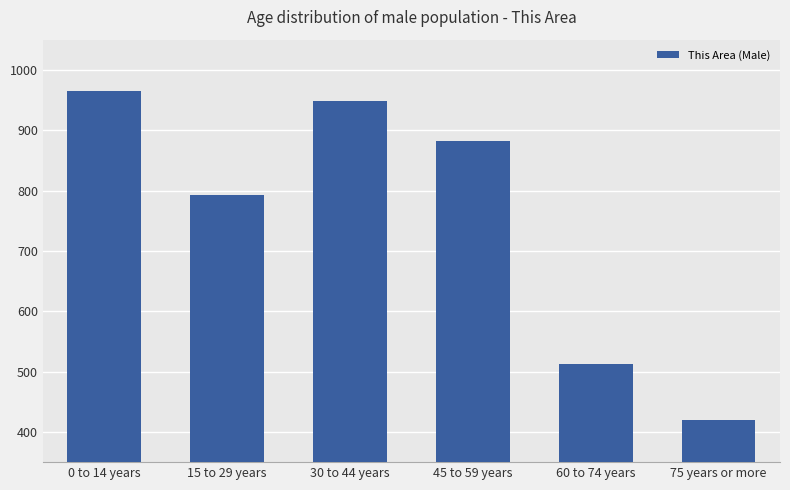

True or false: the data shows 965 at 0 to 14 years.

True